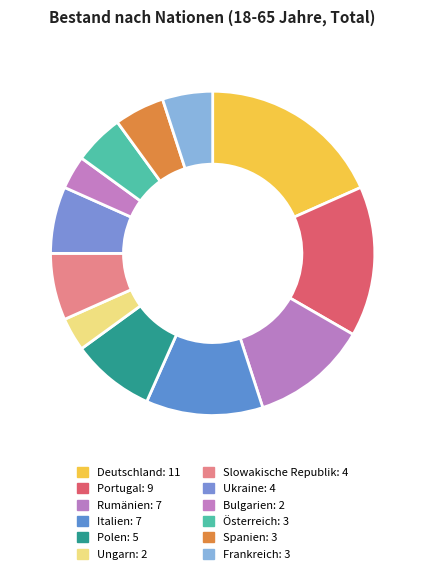

Rank the categories by value from lowest to highest.

Ungarn, Bulgarien, Österreich, Spanien, Frankreich, Slowakische Republik, Ukraine, Polen, Rumänien, Italien, Portugal, Deutschland